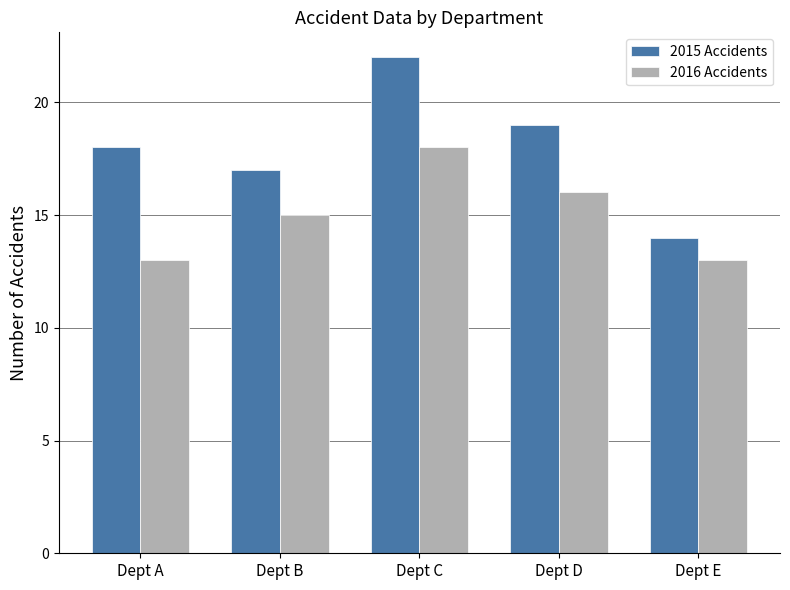

How many bars are there in total?

10